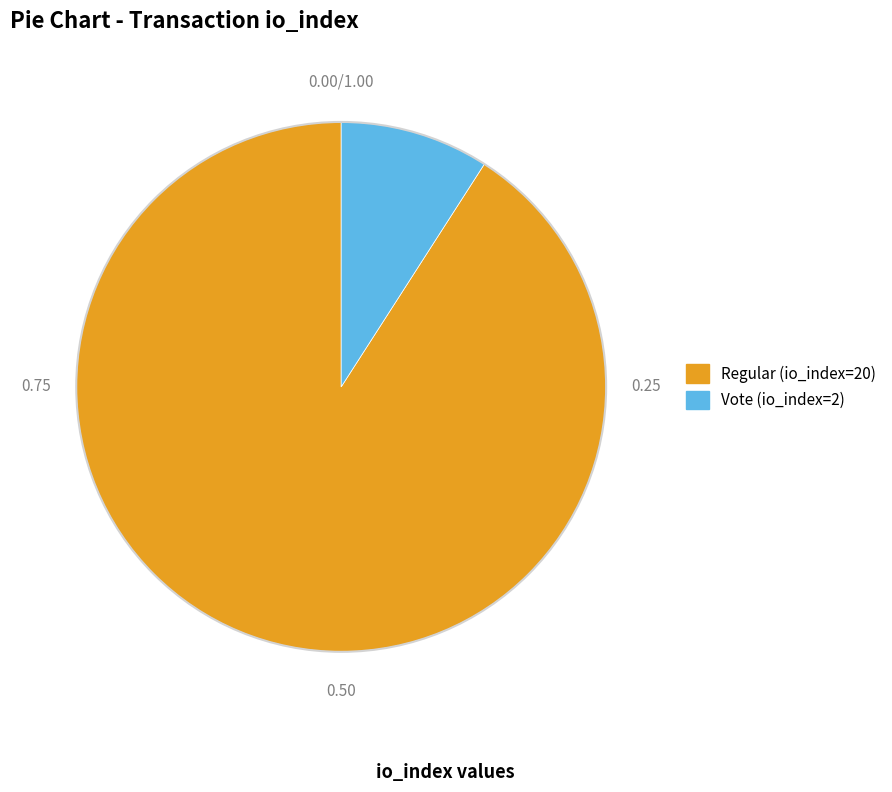

Does Regular (io_index=20) account for over 50% of the chart?

Yes